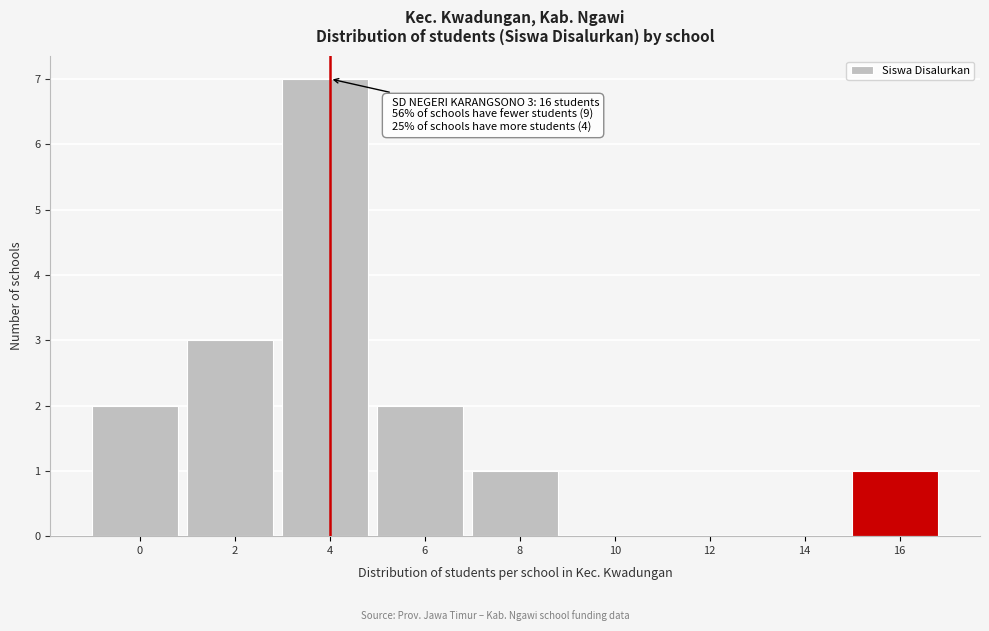

Reading left to right, transcribe all the data shown in this chart.

0=2	2=3	4=7	6=2	8=1	10=0	12=0	14=0	16=1